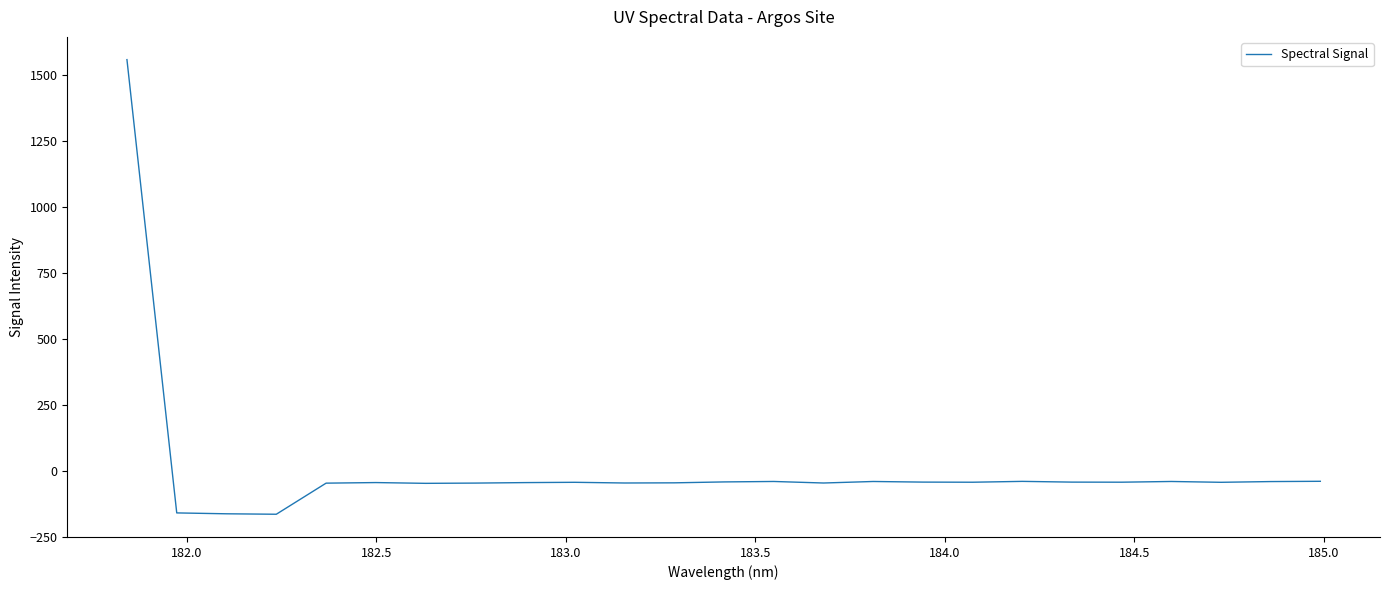

What is the smallest value displayed?

-164.6